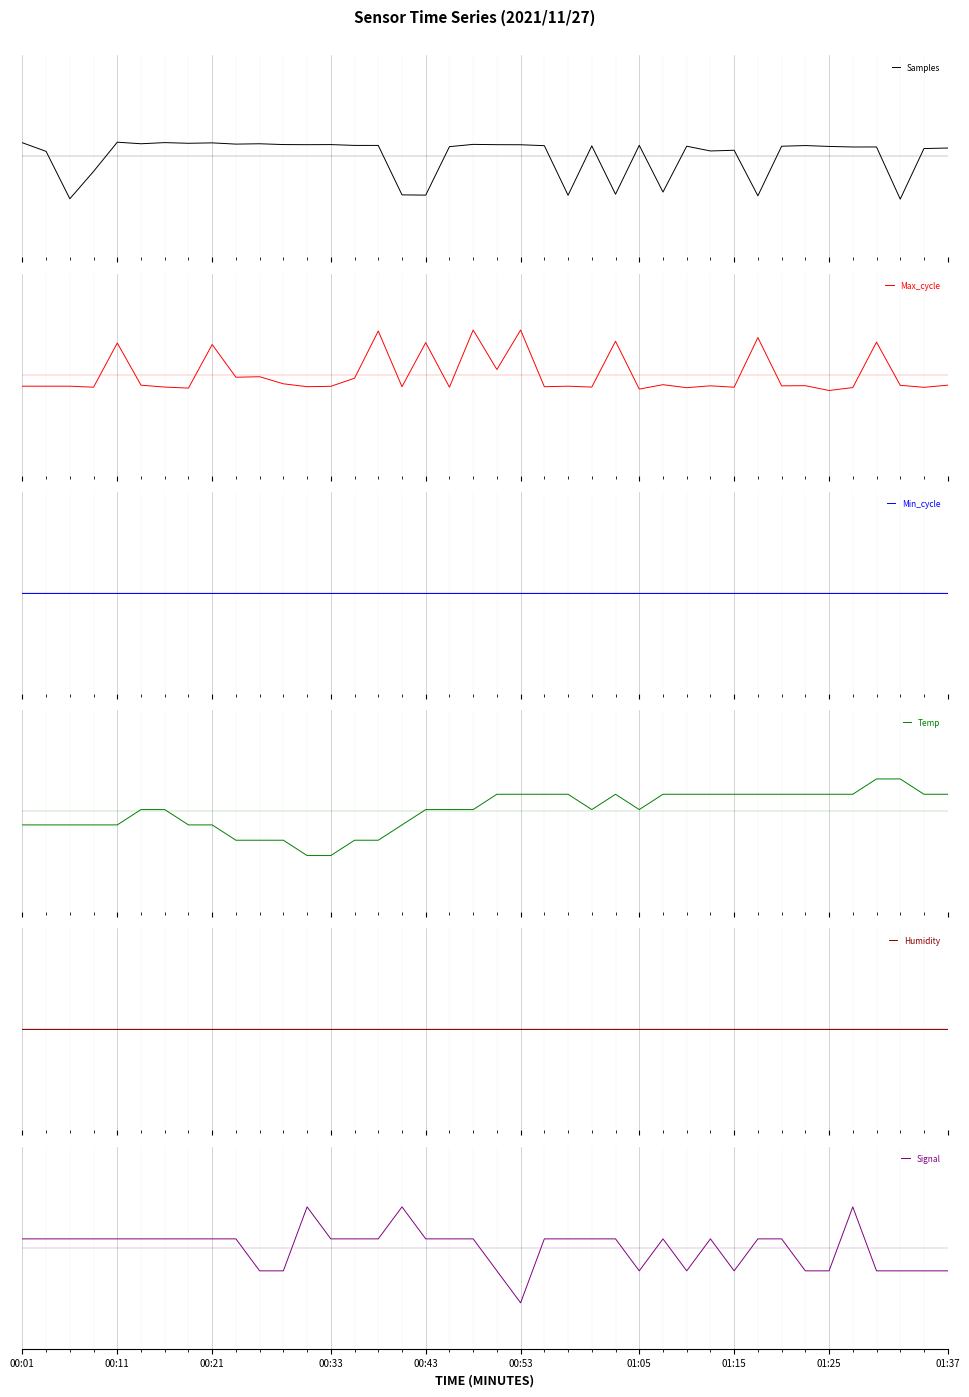

What is the smallest value displayed?

-2.7